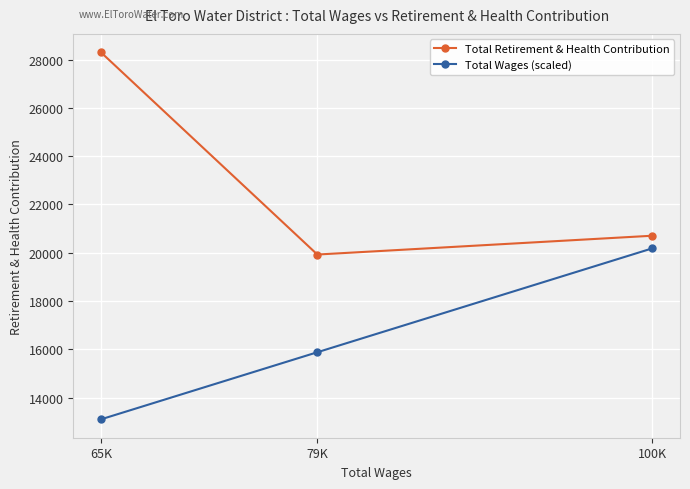

What is the difference between the maximum and second lowest values in the Total Retirement & Health Contribution series?

7598.0